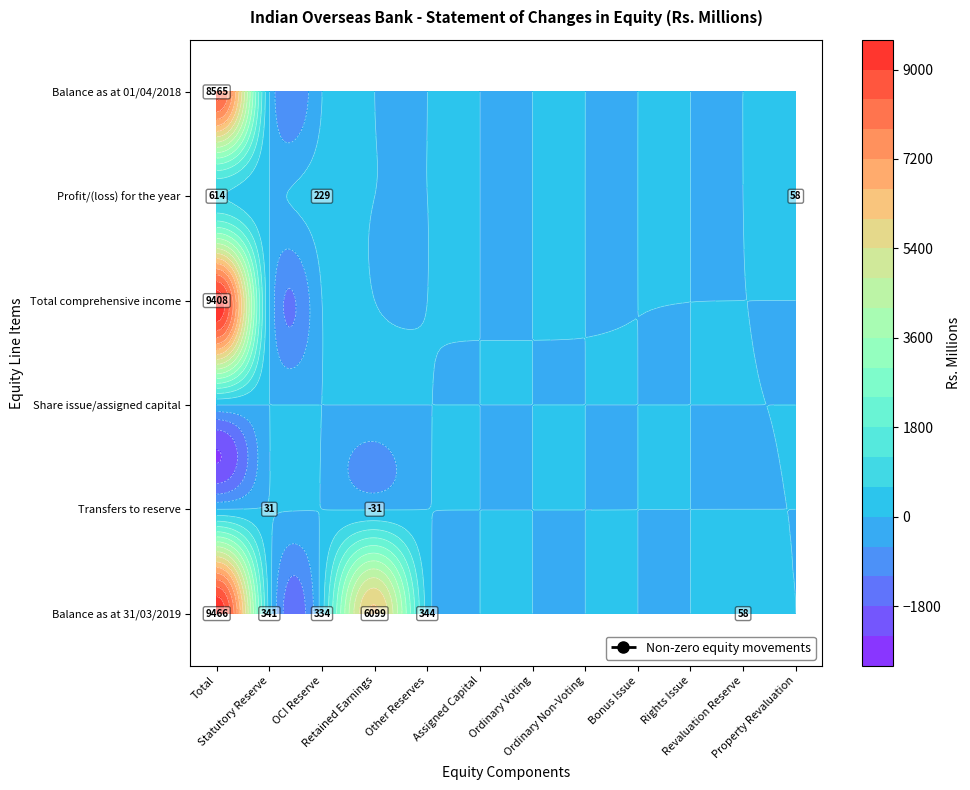

List the series in order of their peak value, lowest first.

Share issue/assigned capital, Transfers to reserve, Profit/(loss) for the year, Balance as at 01/04/2018, Total comprehensive income, Balance as at 31/03/2019